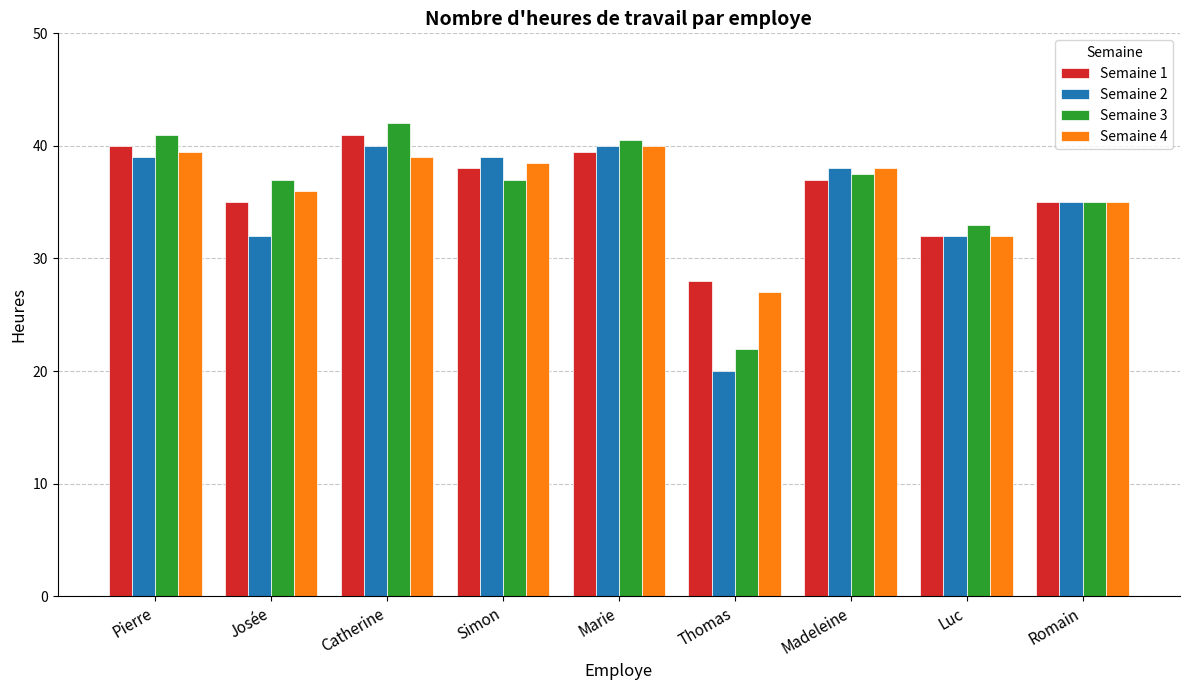

How many series are shown in this chart?

4